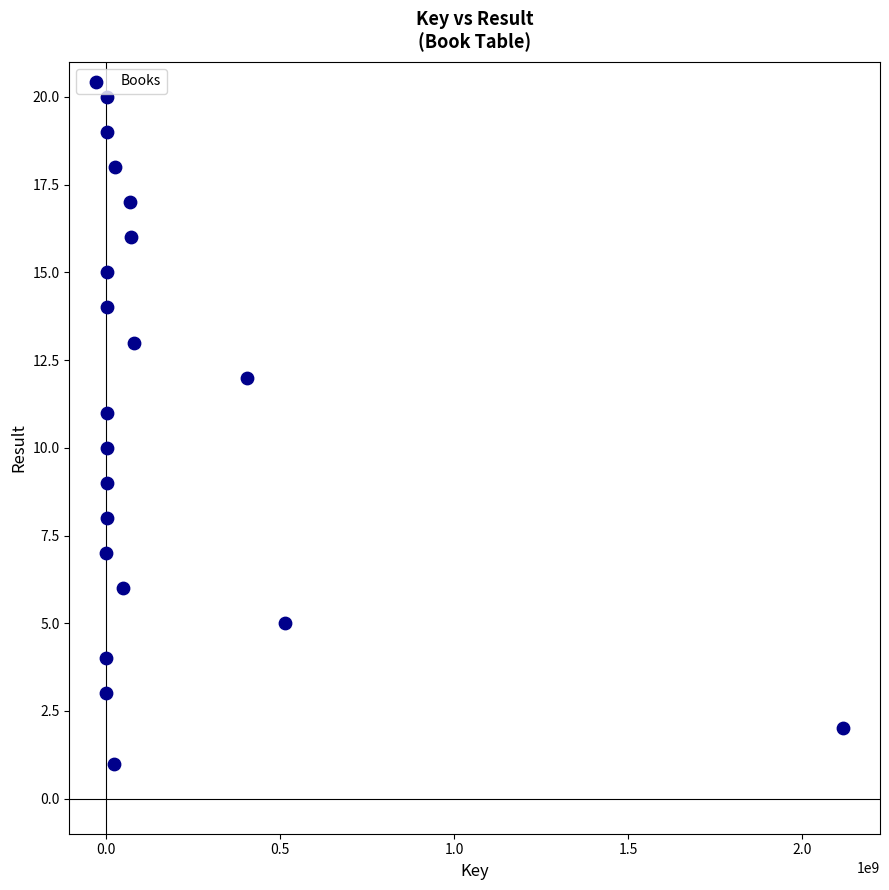

What is the range of Y values (max minus min)?

19